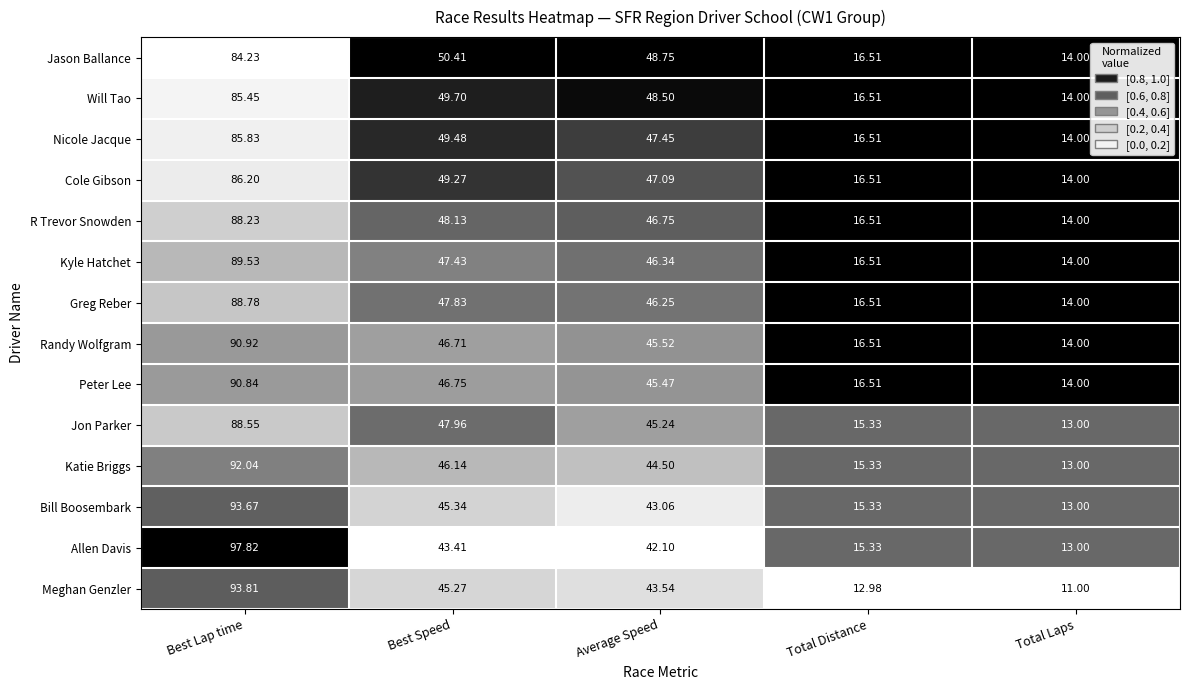

How many categories are shown in the chart?

5